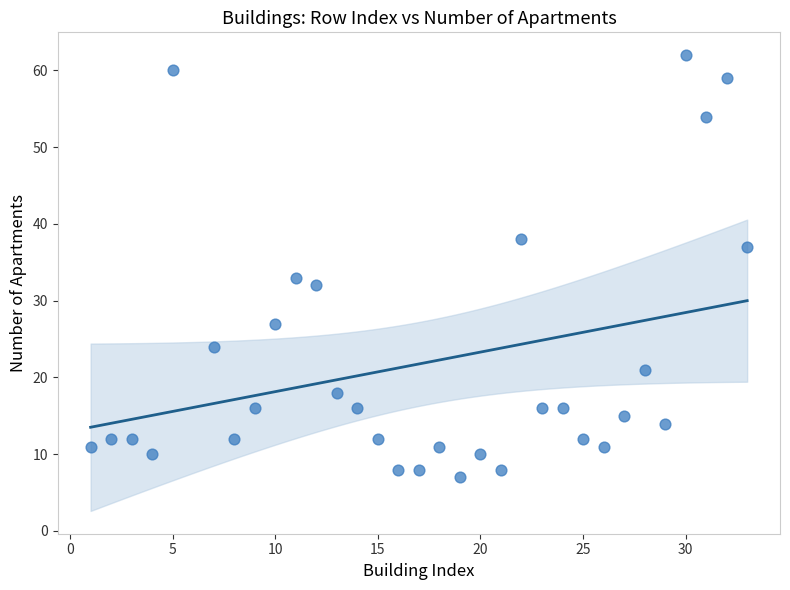

What is the range of X values (max minus min)?

32